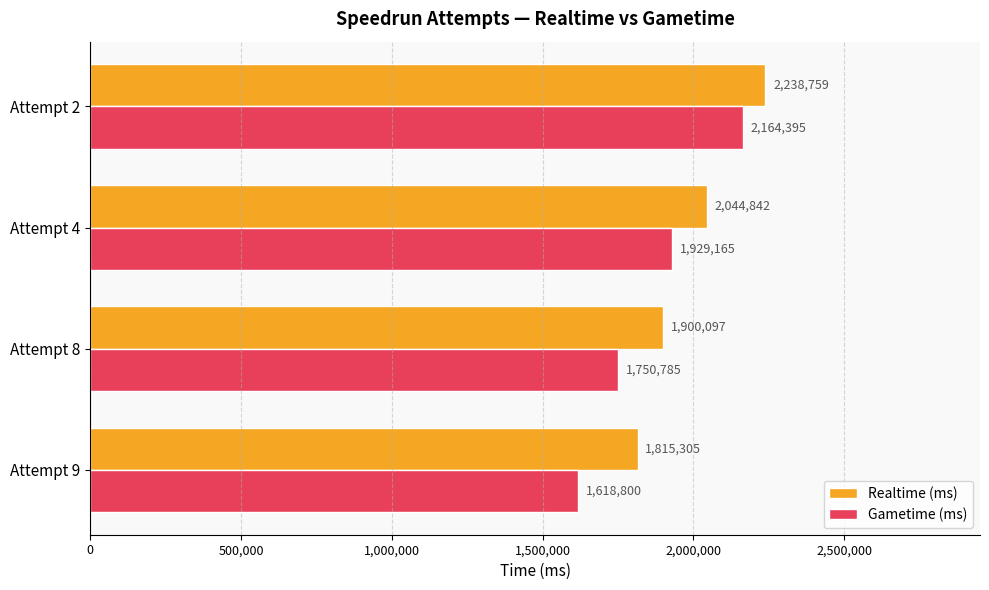

How many Gametime (ms) values are between 1750785 and 2164395?

3